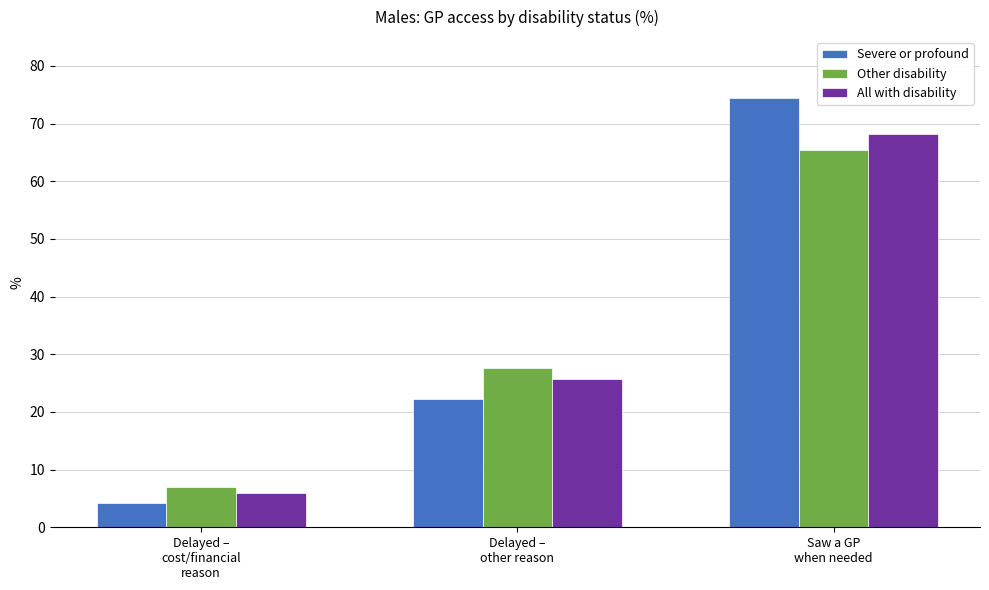

Reading right to left, list all the values displayed in this chart.

Severe or profound: 74.5	22.3	4.2
Other disability: 65.4	27.6	6.9
All with disability: 68.2	25.7	6.0